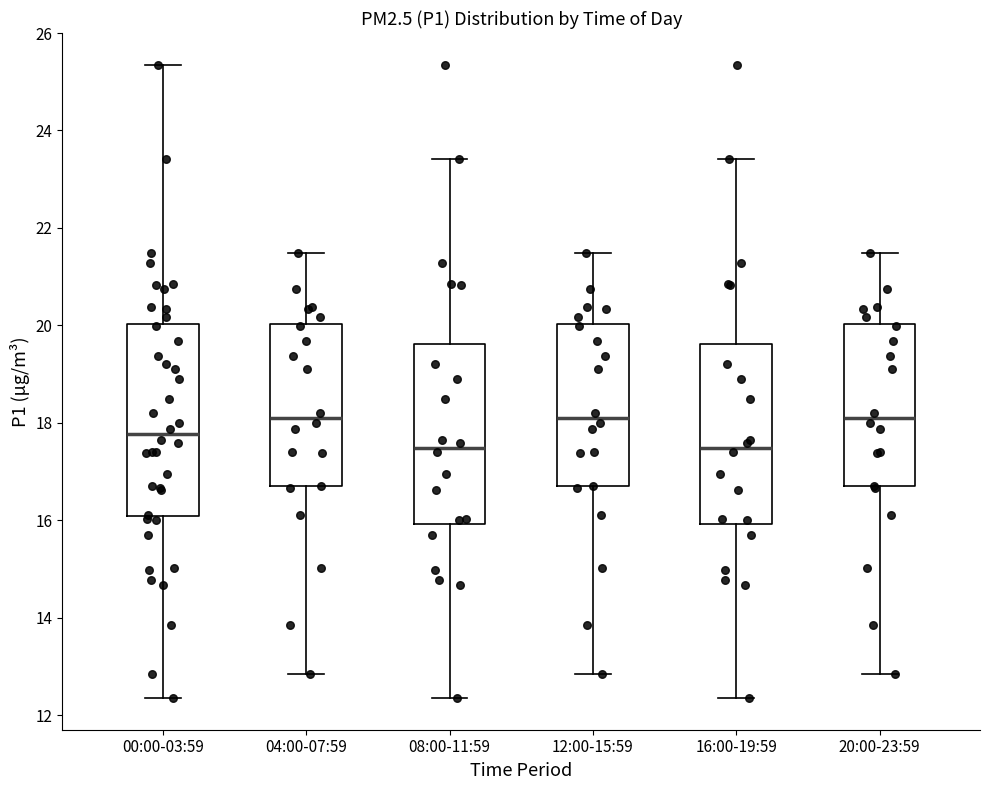

Reading left to right, read every box against the y-axis: the position of its median line, the range the box covers, and the ends of its whiskers. The values are not printed on the chart, so give them approximately, as read against the axis.

00:00-03:59: median 17.8, box 16.0 to 20.0, whiskers 12.4 to 25.4
04:00-07:59: median 18.2, box 16.6 to 20.0, whiskers 12.8 to 21.4
08:00-11:59: median 17.4, box 16.0 to 19.6, whiskers 12.4 to 23.4
12:00-15:59: median 18.2, box 16.6 to 20.0, whiskers 12.8 to 21.4
16:00-19:59: median 17.4, box 16.0 to 19.6, whiskers 12.4 to 23.4
20:00-23:59: median 18.2, box 16.6 to 20.0, whiskers 12.8 to 21.4